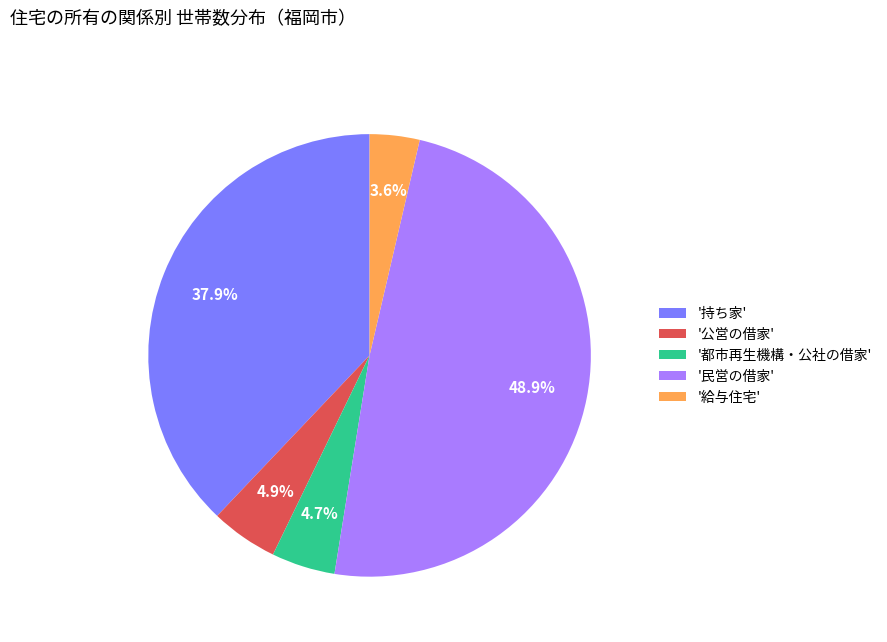

Which category has the biggest portion of the pie?

'民営の借家'